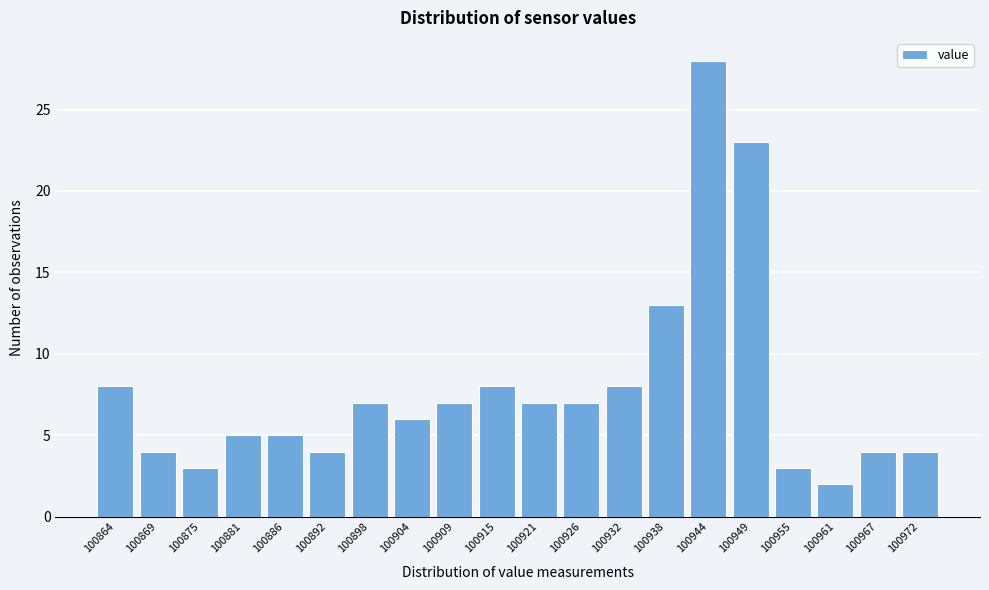

Reading left to right, what are all the values shown in this chart?

8	4	3	5	5	4	7	6	7	8	7	7	8	13	28	23	3	2	4	4